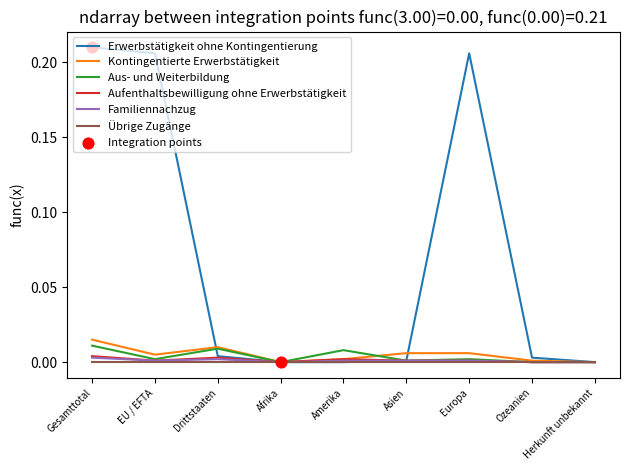

Which series has the largest total across all categories?

Erwerbstätigkeit ohne Kontingentierung